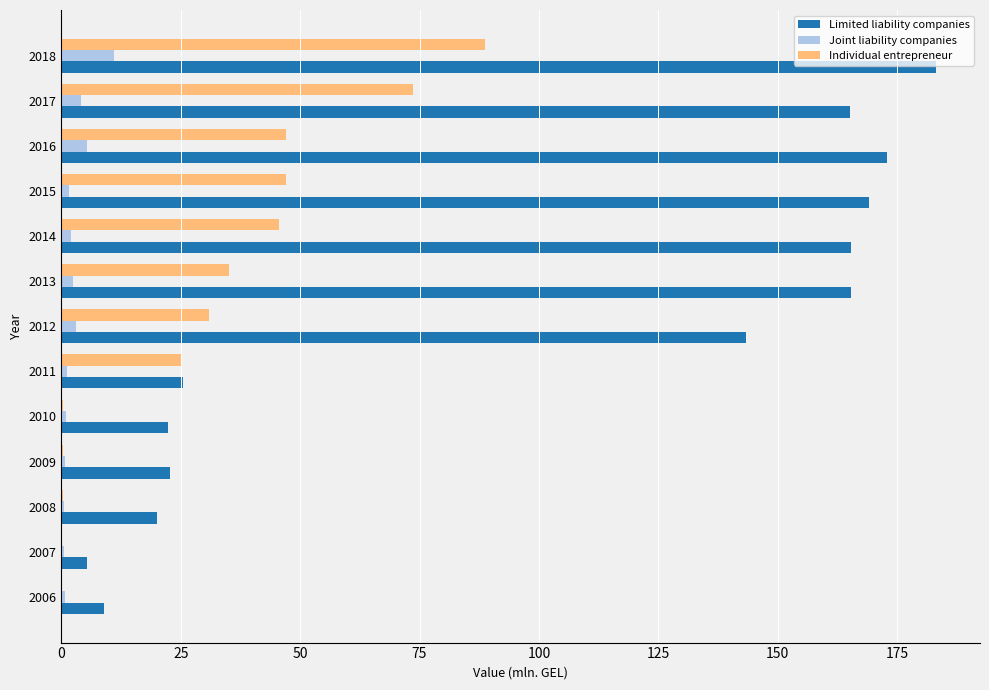

True or false: Limited liability companies has a value of 183.2 at 2018.

True